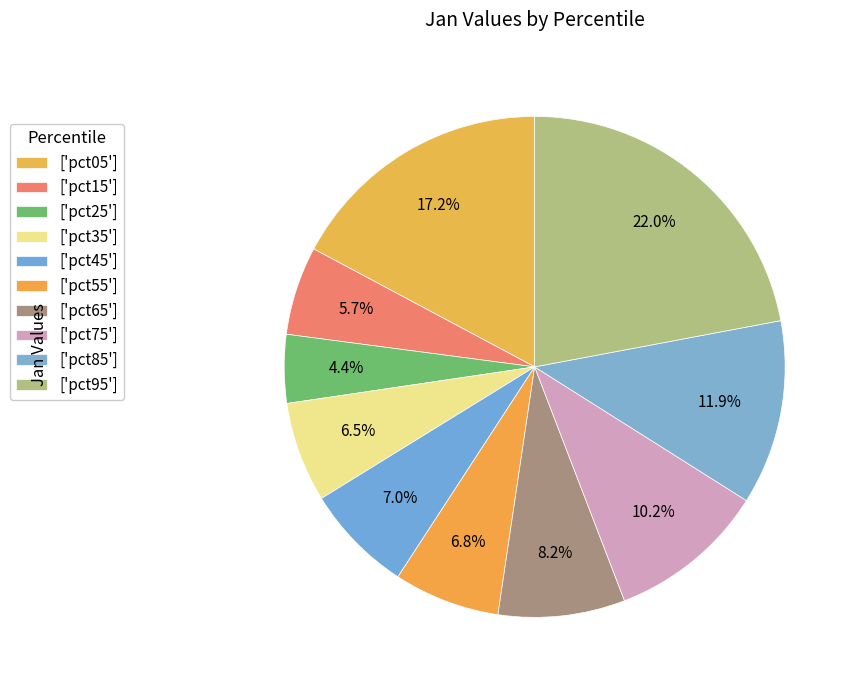

Does any single category account for the majority?

No